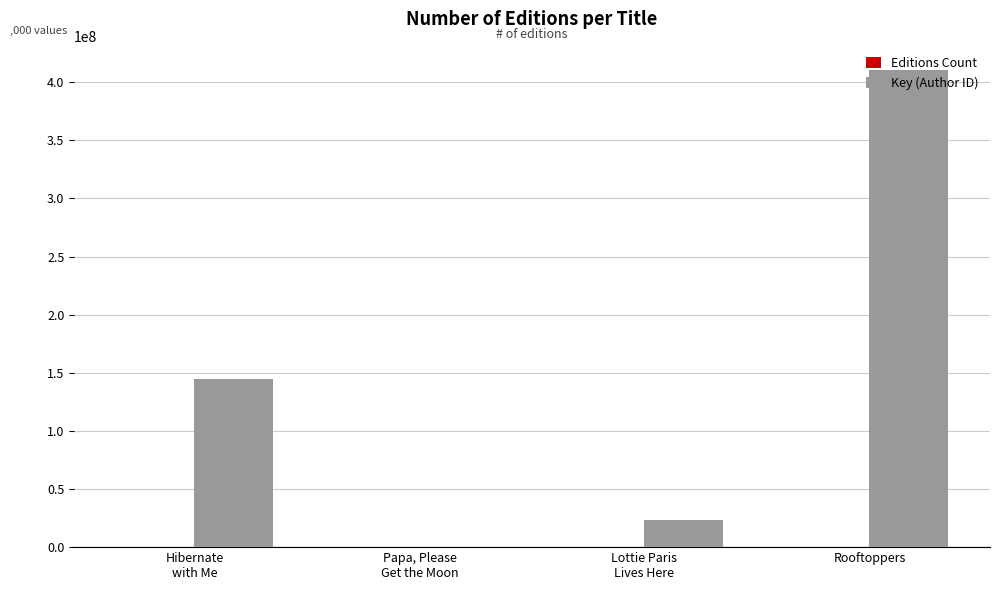

At which category is the sum across all series the highest?

Rooftoppers